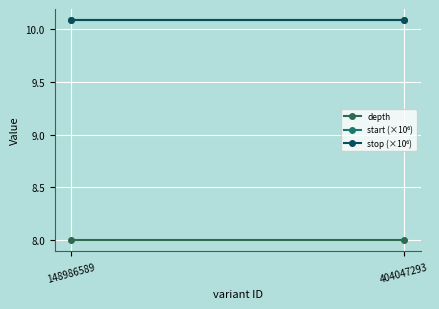

Reading left to right, list all the values displayed in this chart.

depth: 148986589=8.0	404047293=8.0
start (×10⁶): 148986589=10.1	404047293=10.1
stop (×10⁶): 148986589=10.1	404047293=10.1